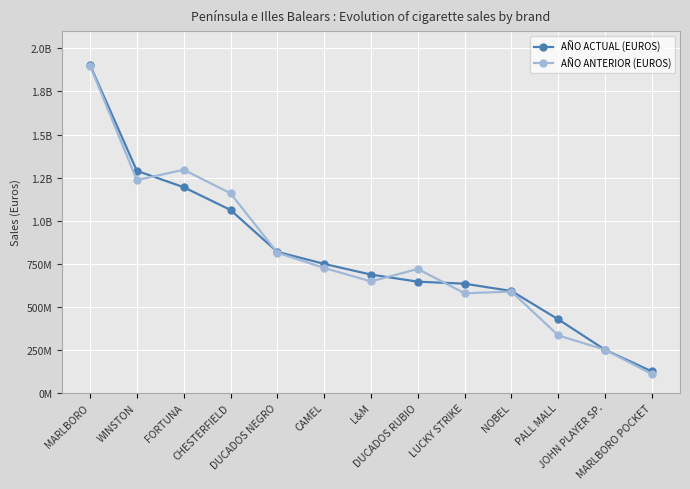

At which category is the sum across all series the highest?

MARLBORO